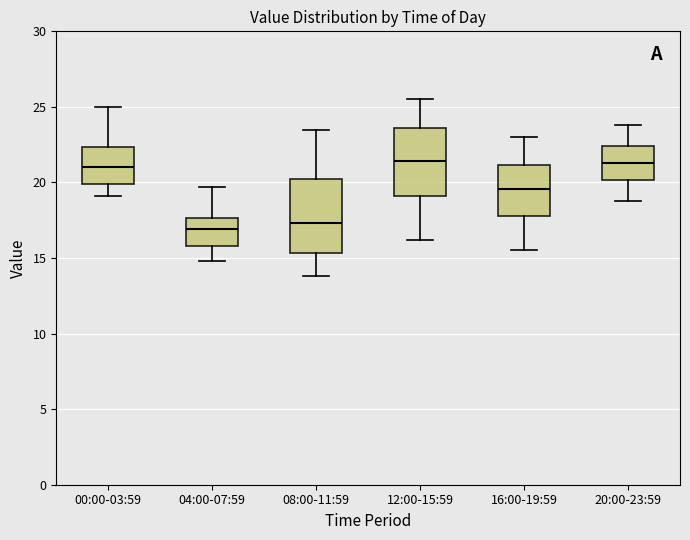

Reading left to right, transcribe this box plot: for each box, give where its median line is, the range the box spans, and where its two whiskers end, as read against the y-axis. The values are not printed on the chart, so give them approximately, as read against the axis.

00:00-03:59: median 21.0, box 20.0 to 22.5, whiskers 19.0 to 25.0
04:00-07:59: median 17.0, box 16.0 to 17.5, whiskers 15.0 to 19.5
08:00-11:59: median 17.5, box 15.5 to 20.0, whiskers 14.0 to 23.5
12:00-15:59: median 21.5, box 19.0 to 23.5, whiskers 16.0 to 25.5
16:00-19:59: median 19.5, box 18.0 to 21.0, whiskers 15.5 to 23.0
20:00-23:59: median 21.5, box 20.0 to 22.5, whiskers 19.0 to 24.0